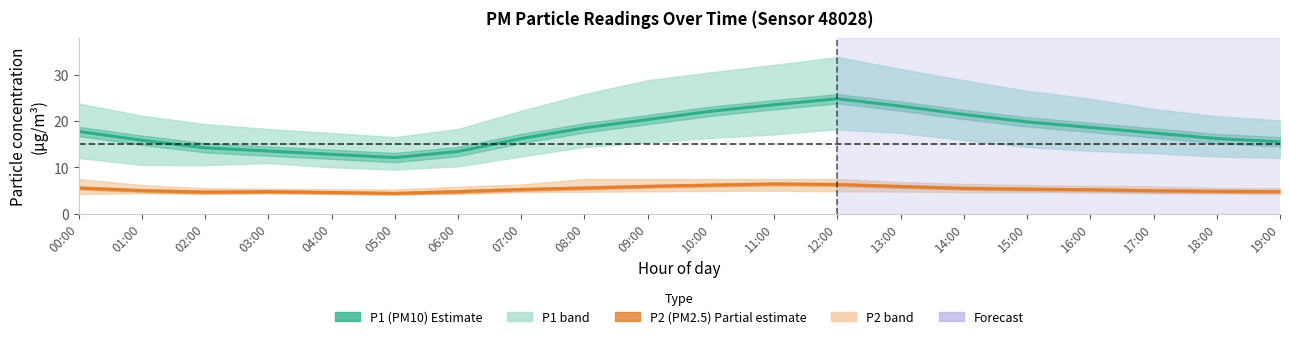

What is the sum of all P2 (PM2.5) estimate values?

105.2